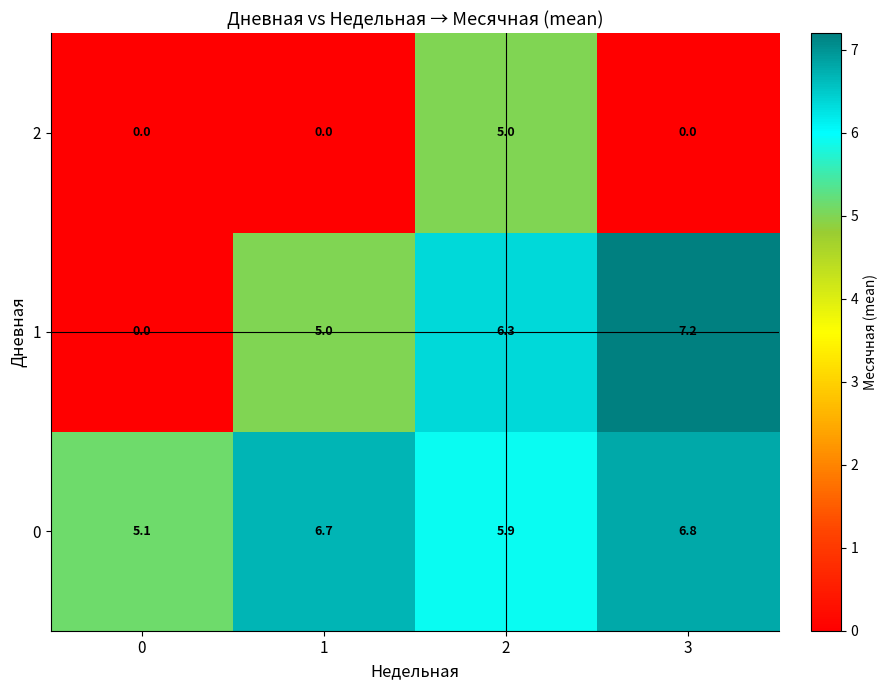

How many data points does each series have?

4